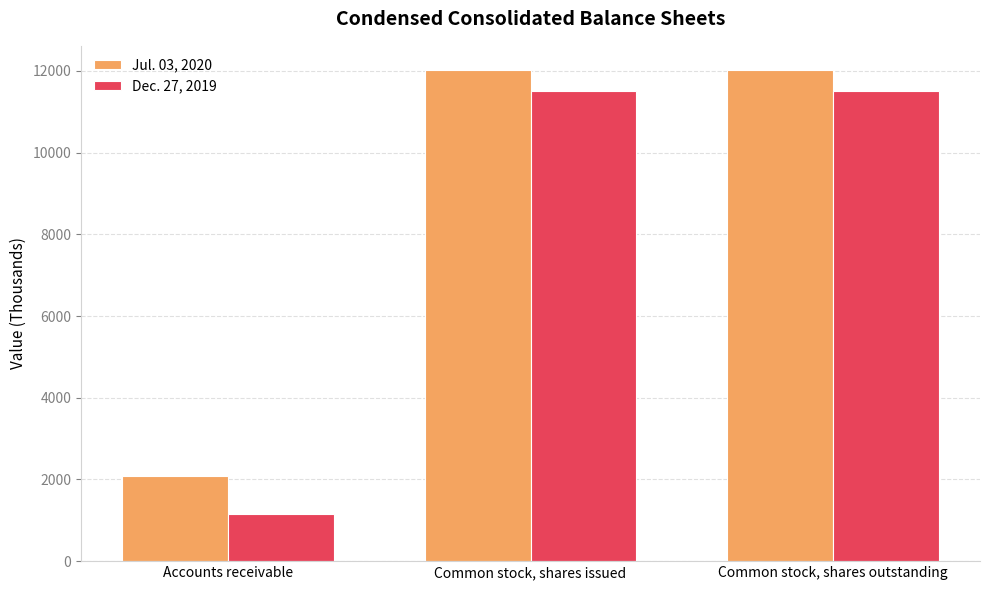

The value of Jul. 03, 2020 at Common stock, shares outstanding is 16969. True or false?

False